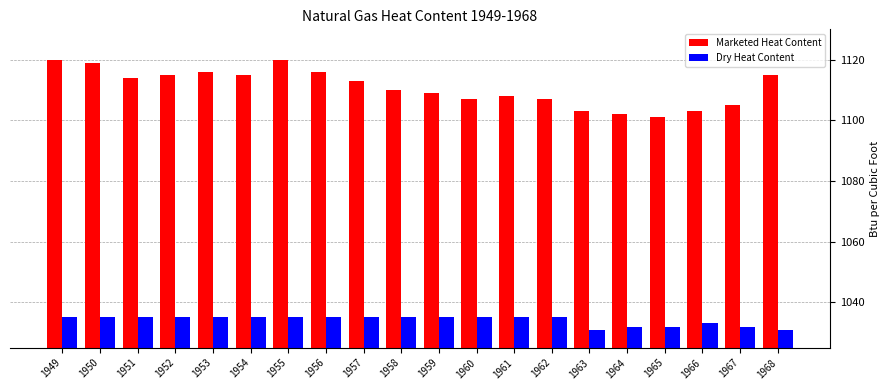

True or false: Dry Heat Content has a value of 1035 at 1952.

True